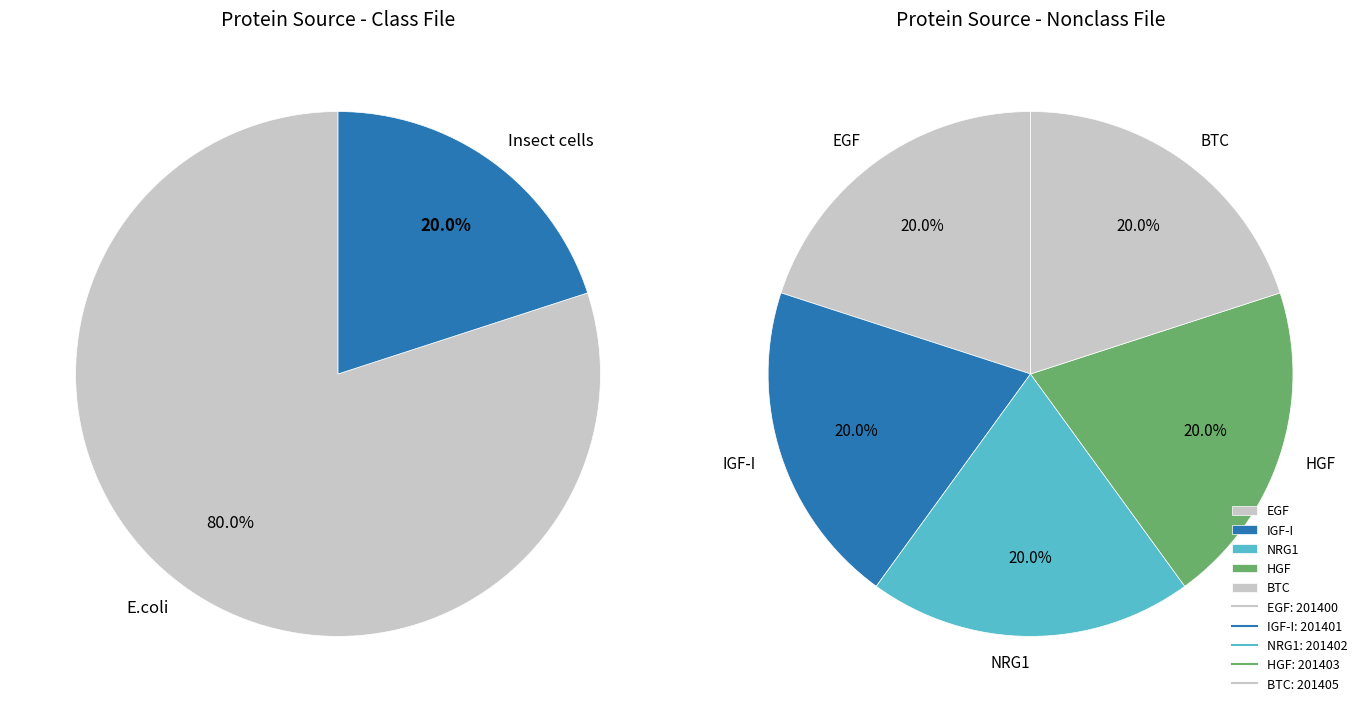

Rank the categories by value from highest to lowest.

BTC, HGF, NRG1, IGF-I, EGF